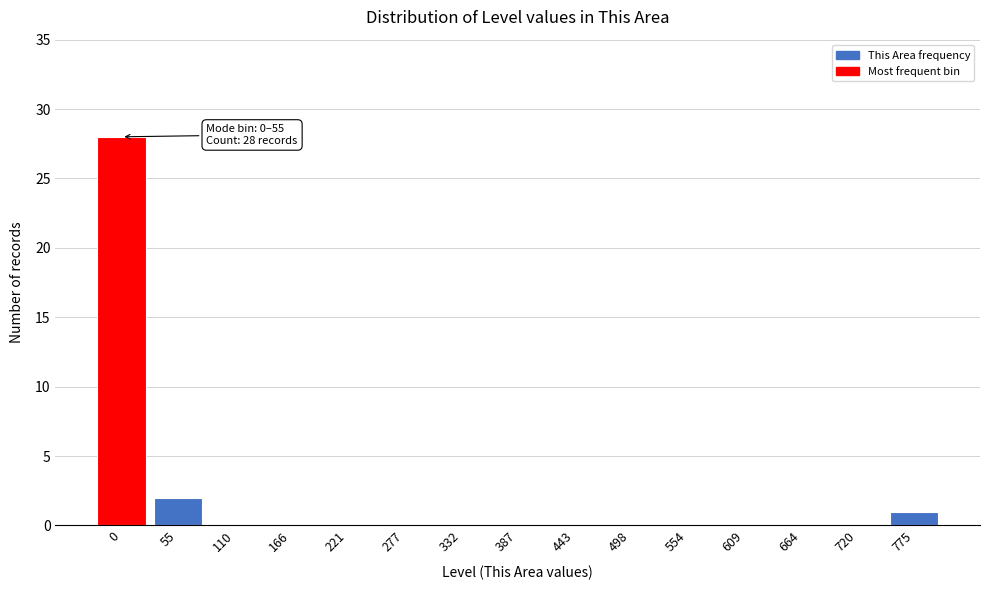

Reading left to right, what are all the values shown in this chart?

0=28	55=2	110=0	166=0	221=0	277=0	332=0	387=0	443=0	498=0	554=0	609=0	664=0	720=0	775=1